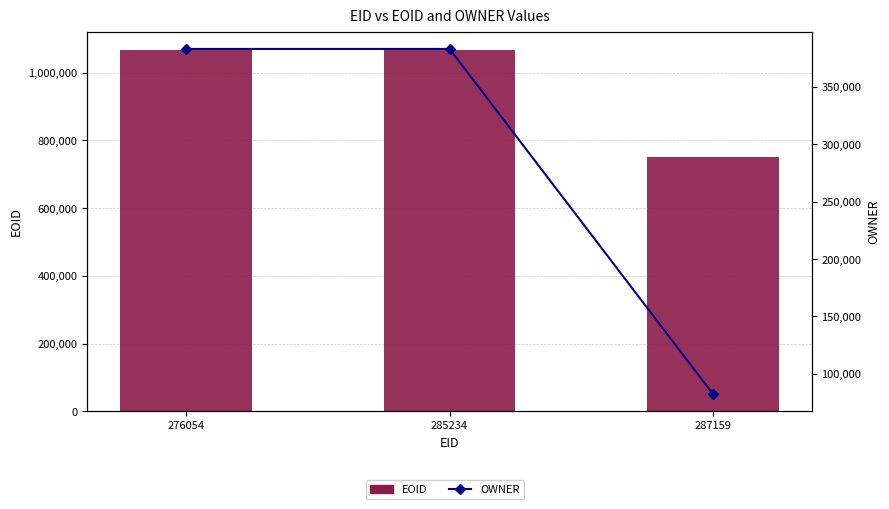

Where does the EOID series first go above 1067259?

285234